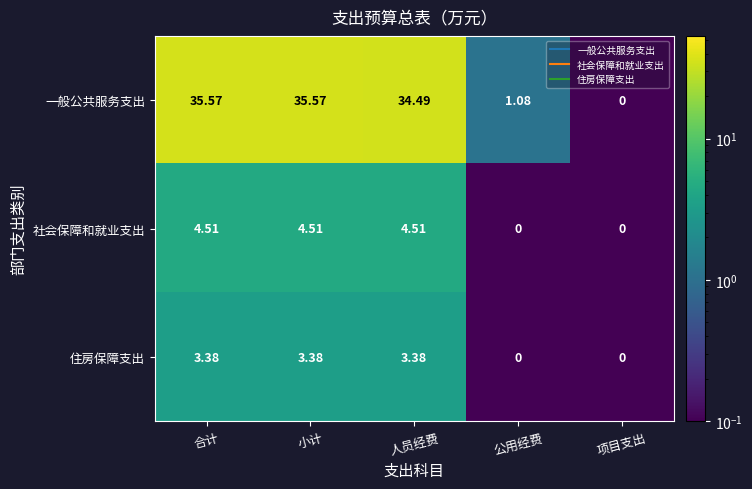

List the series in order of their peak value, highest first.

一般公共服务支出, 社会保障和就业支出, 住房保障支出